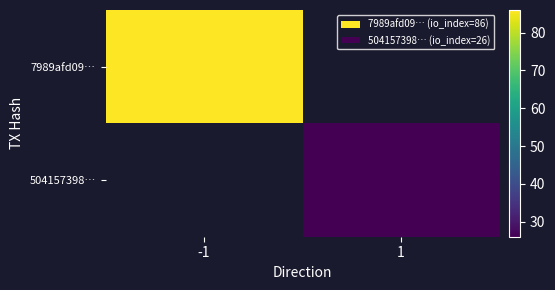

The value of 7989afd09… at -1 is 35.1. True or false?

False